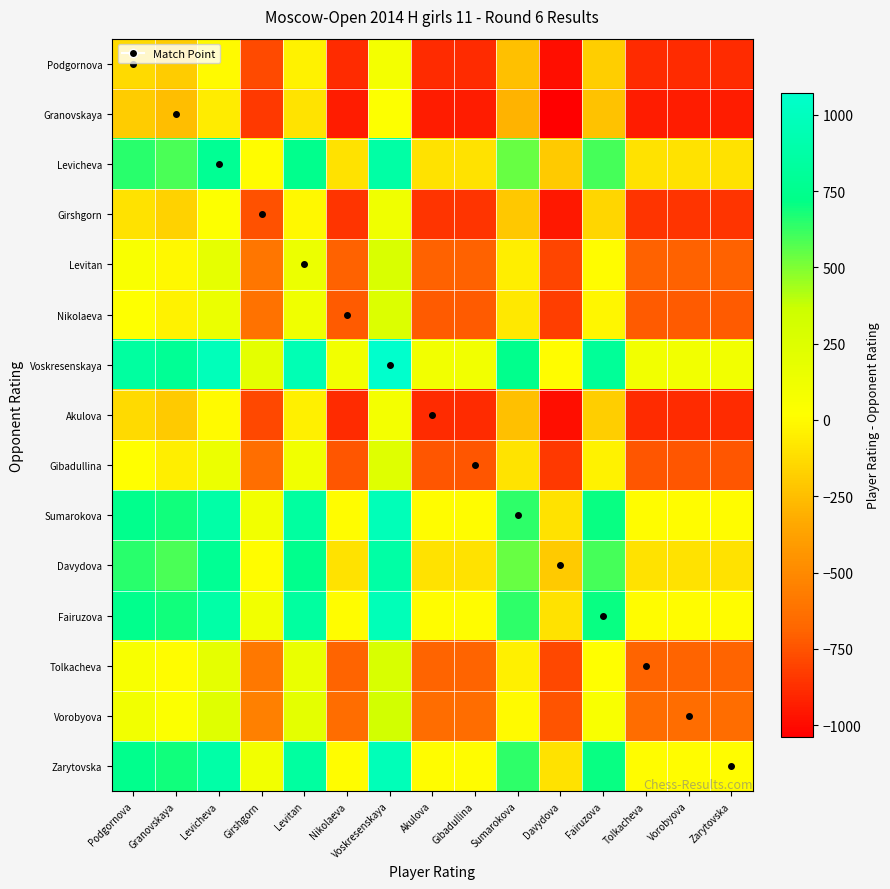

Which category has the highest value across all series?

Voskresenskaya